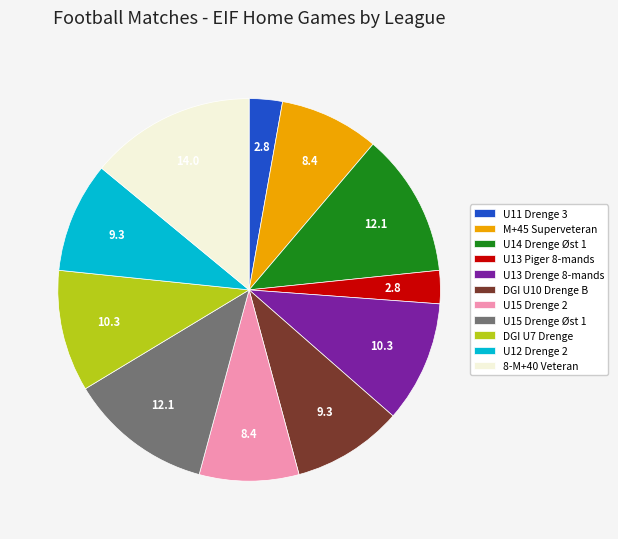

How many segments does this pie chart have?

11